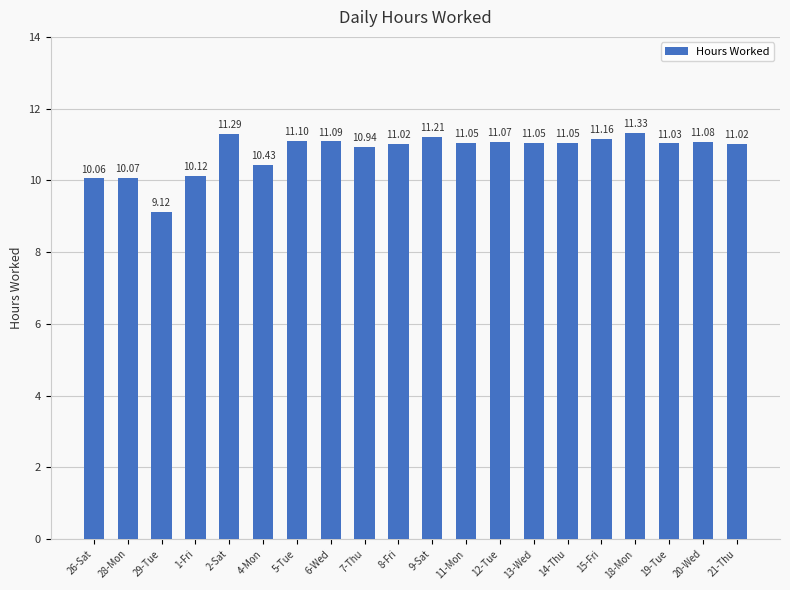

Between 29-Tue and 20-Wed, which is larger?

20-Wed